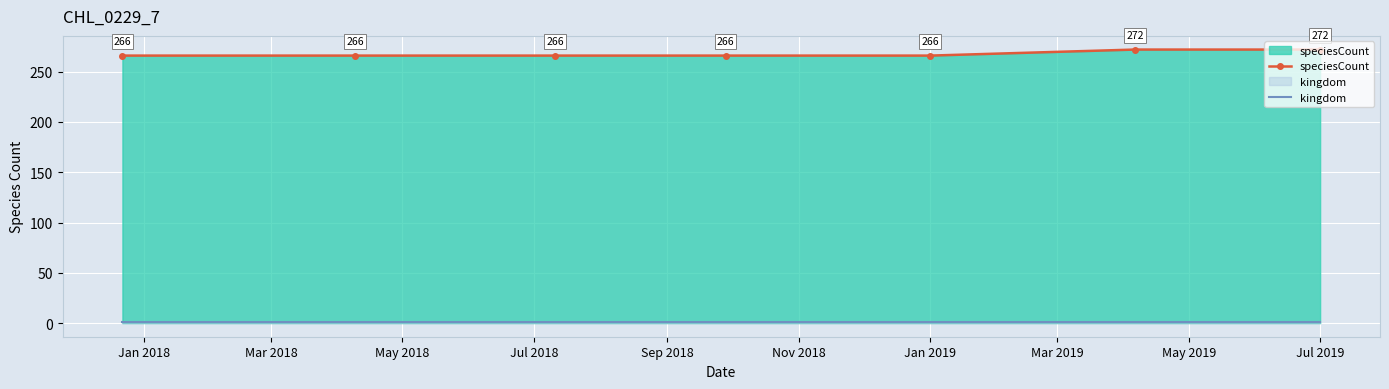

Which series has the widest spread of values?

speciesCount